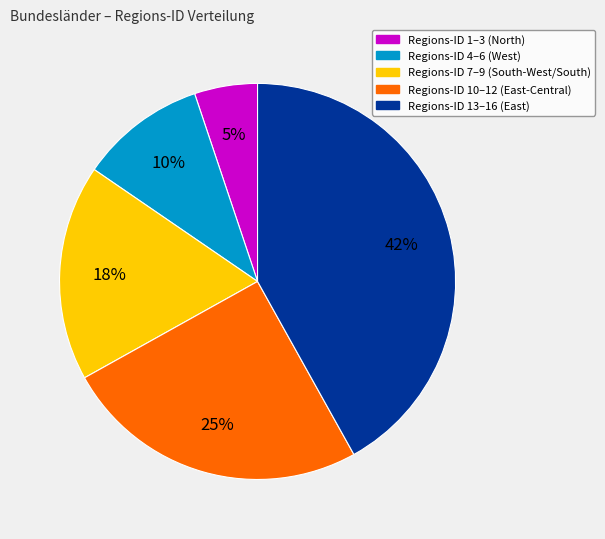

True or false: Regions-ID 1–3 (North) accounts for 5% of the total.

True